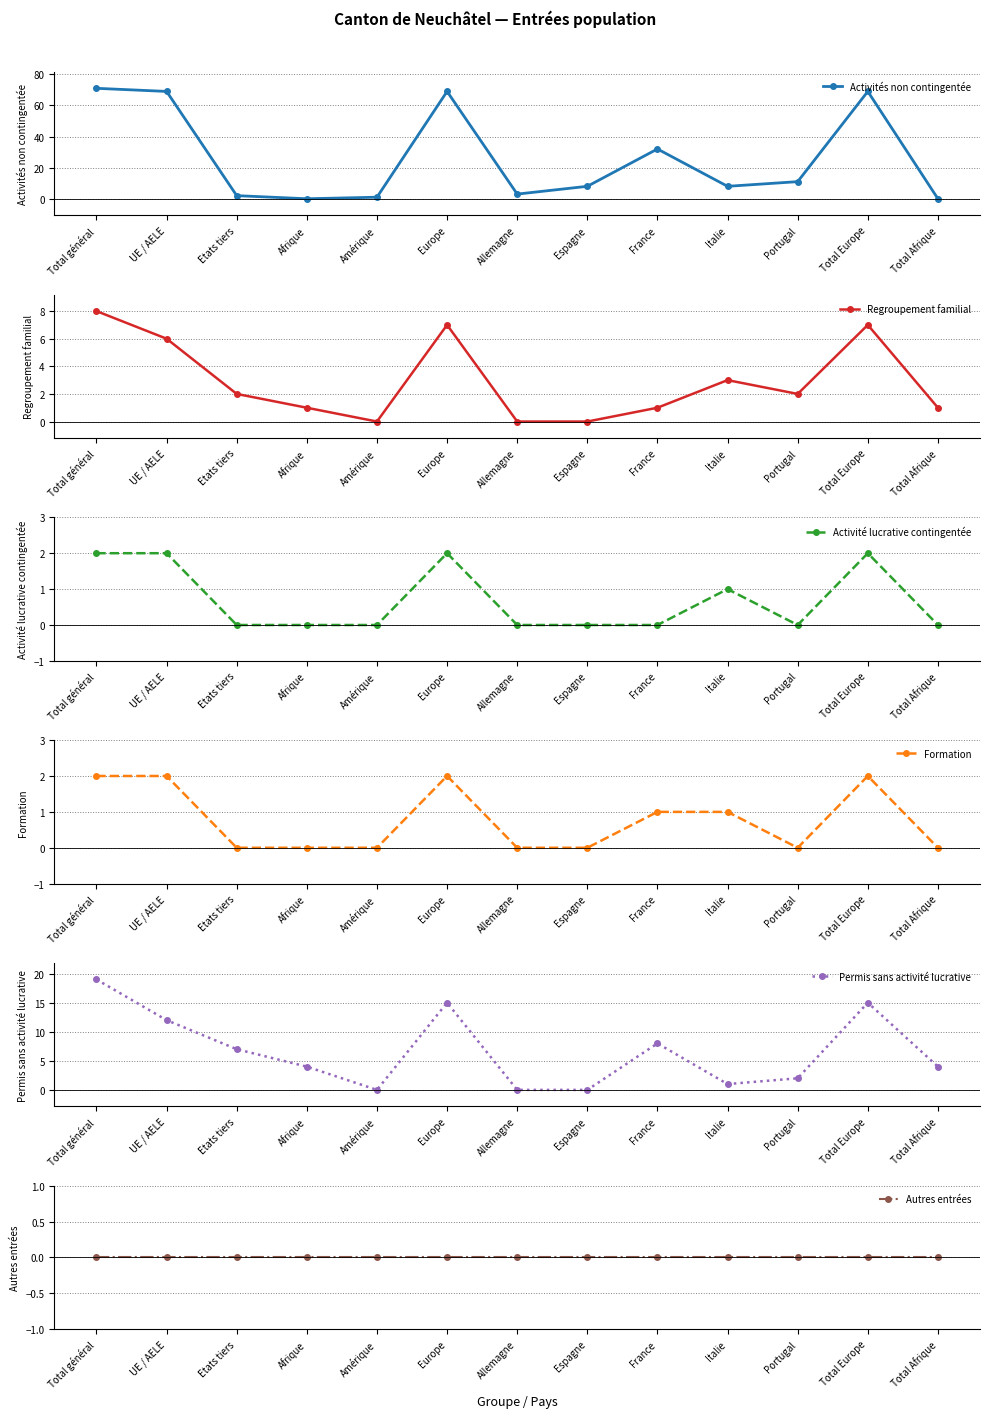

Reading left to right, what are all the values shown in this chart?

Activités non contingentée: Total général=71	UE / AELE=69	Etats tiers=2	Afrique=0	Amérique=1	Europe=69	Allemagne=3	Espagne=8	France=32	Italie=8	Portugal=11	Total Europe=69	Total Afrique=0
Regroupement familial: Total général=8	UE / AELE=6	Etats tiers=2	Afrique=1	Amérique=0	Europe=7	Allemagne=0	Espagne=0	France=1	Italie=3	Portugal=2	Total Europe=7	Total Afrique=1
Activité lucrative contingentée: Total général=2	UE / AELE=2	Etats tiers=0	Afrique=0	Amérique=0	Europe=2	Allemagne=0	Espagne=0	France=0	Italie=1	Portugal=0	Total Europe=2	Total Afrique=0
Formation: Total général=2	UE / AELE=2	Etats tiers=0	Afrique=0	Amérique=0	Europe=2	Allemagne=0	Espagne=0	France=1	Italie=1	Portugal=0	Total Europe=2	Total Afrique=0
Permis sans activité lucrative: Total général=19	UE / AELE=12	Etats tiers=7	Afrique=4	Amérique=0	Europe=15	Allemagne=0	Espagne=0	France=8	Italie=1	Portugal=2	Total Europe=15	Total Afrique=4
Autres entrées: Total général=0	UE / AELE=0	Etats tiers=0	Afrique=0	Amérique=0	Europe=0	Allemagne=0	Espagne=0	France=0	Italie=0	Portugal=0	Total Europe=0	Total Afrique=0